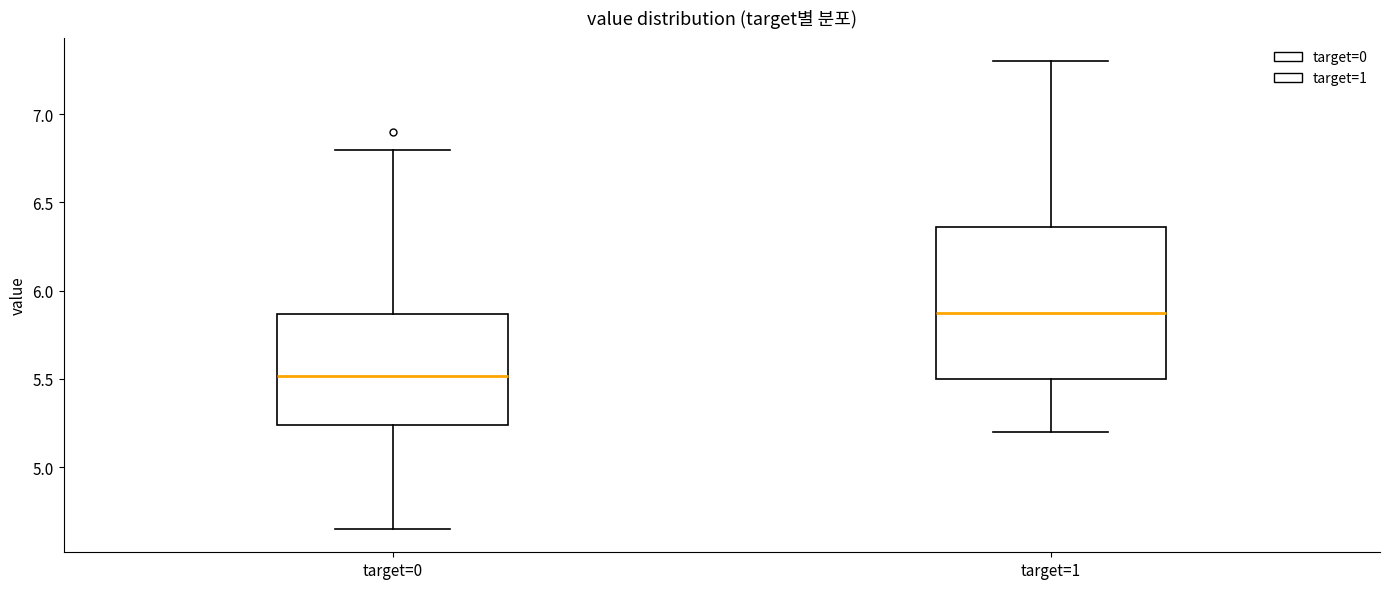

Where does the upper whisker of the box for target=1 end on the y-axis? The values are not printed on the chart, so give them approximately, as read against the axis.

7.30